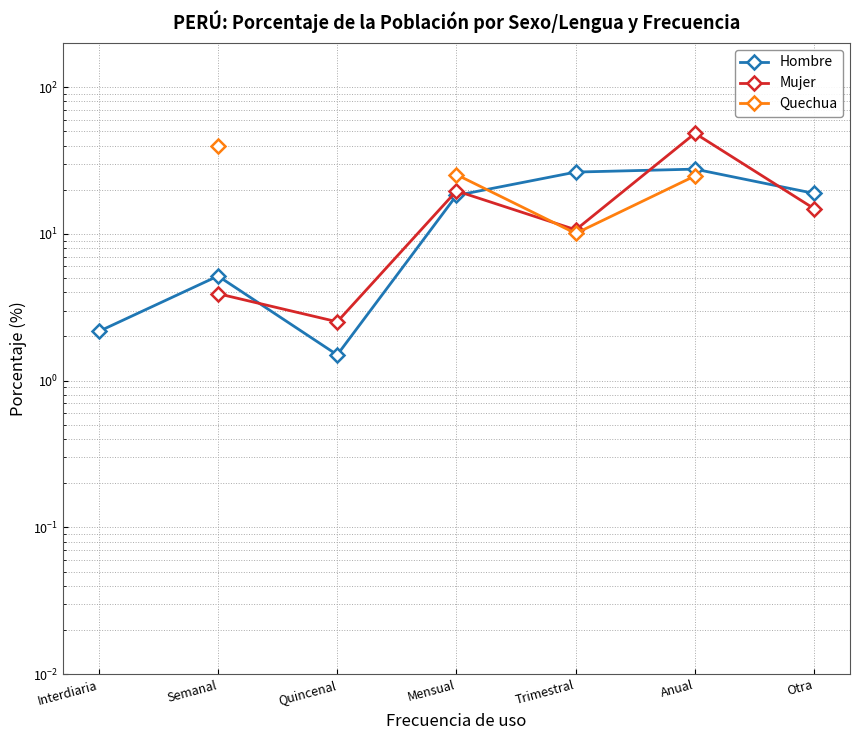

Between Interdiaria and Otra, which series saw the biggest shift?

Hombre